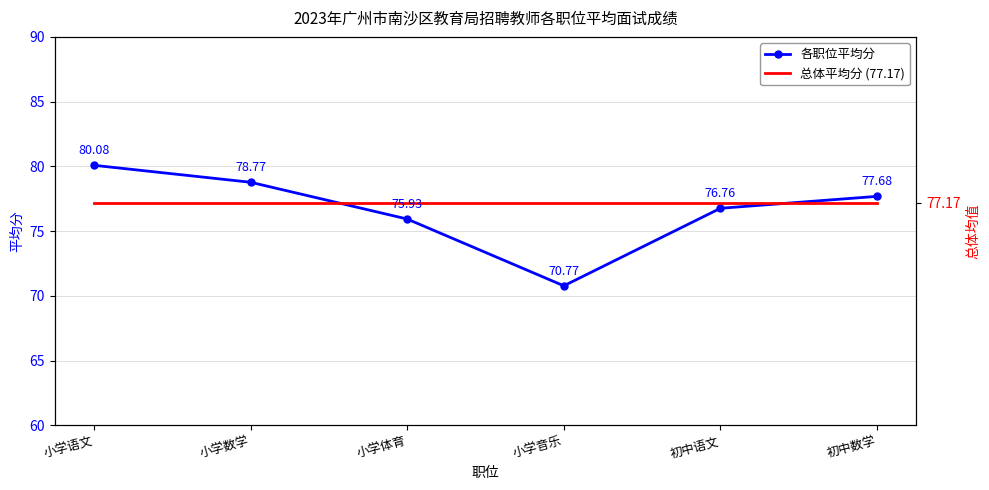

Is it true that 各职位平均分 equals 128.6 at 小学数学?

False